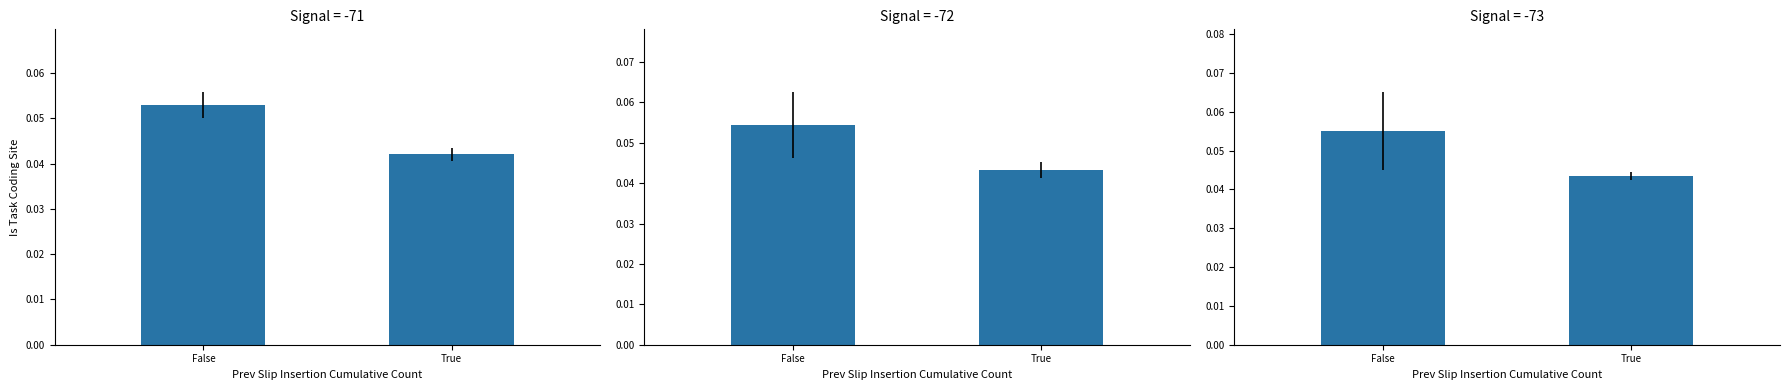

Is it true that the value at False is 0.1?

True